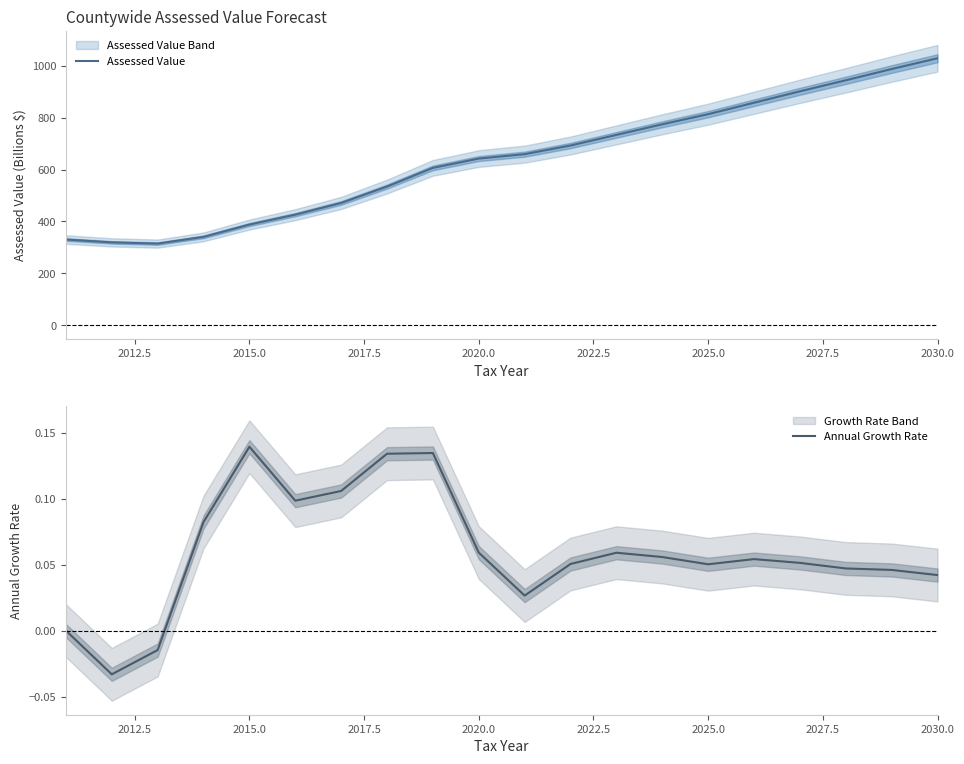

What is the difference between the maximum and minimum values in the Annual Growth Rate series?

0.2